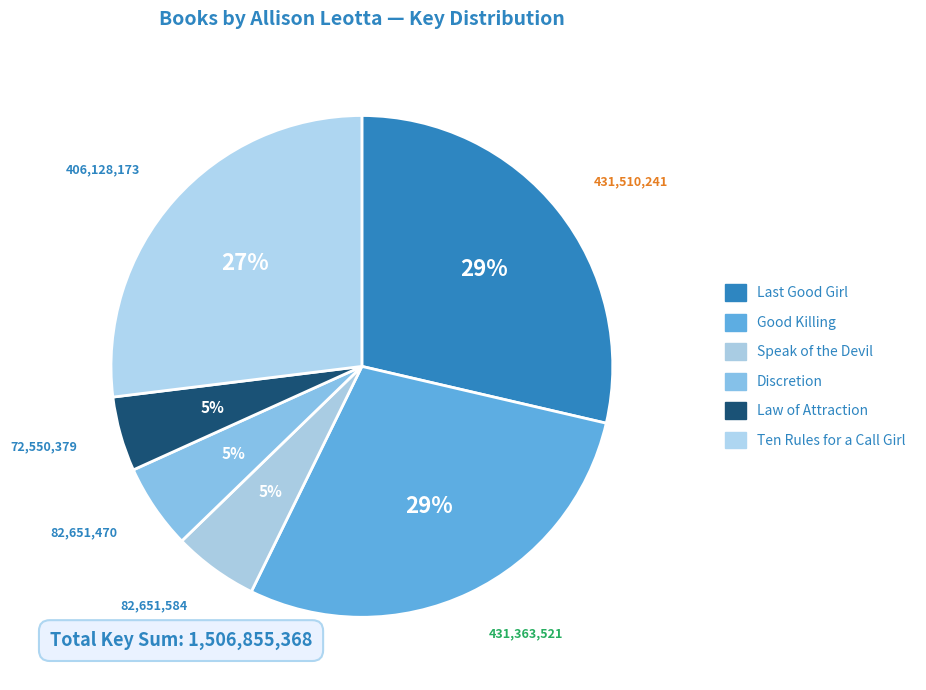

What is the largest slice in the pie chart?

Last Good Girl